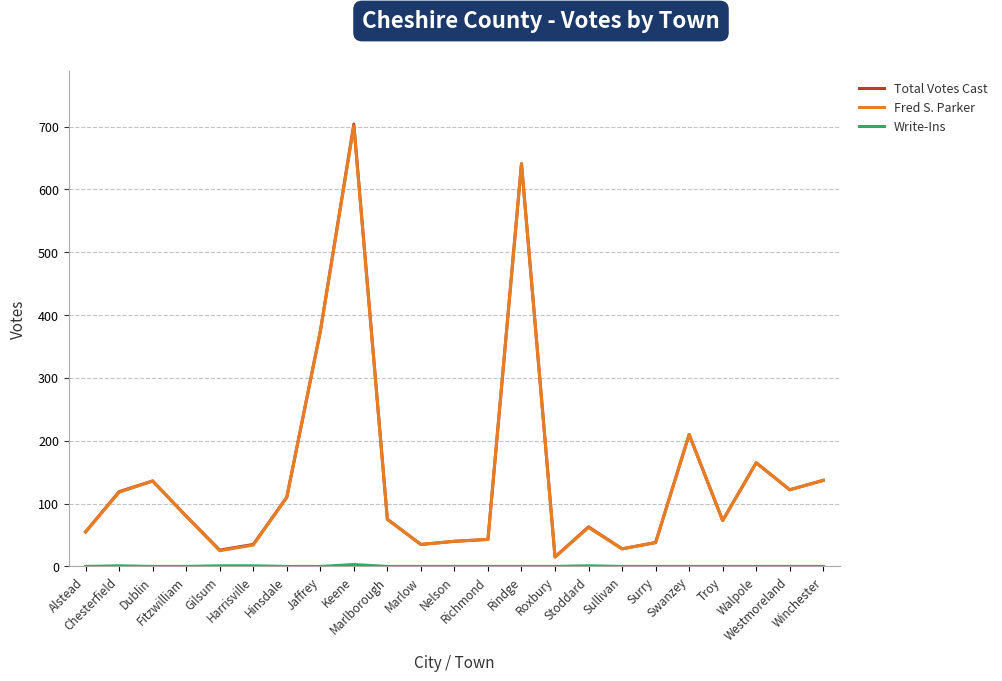

Which series has the largest range (max minus min)?

Total Votes Cast